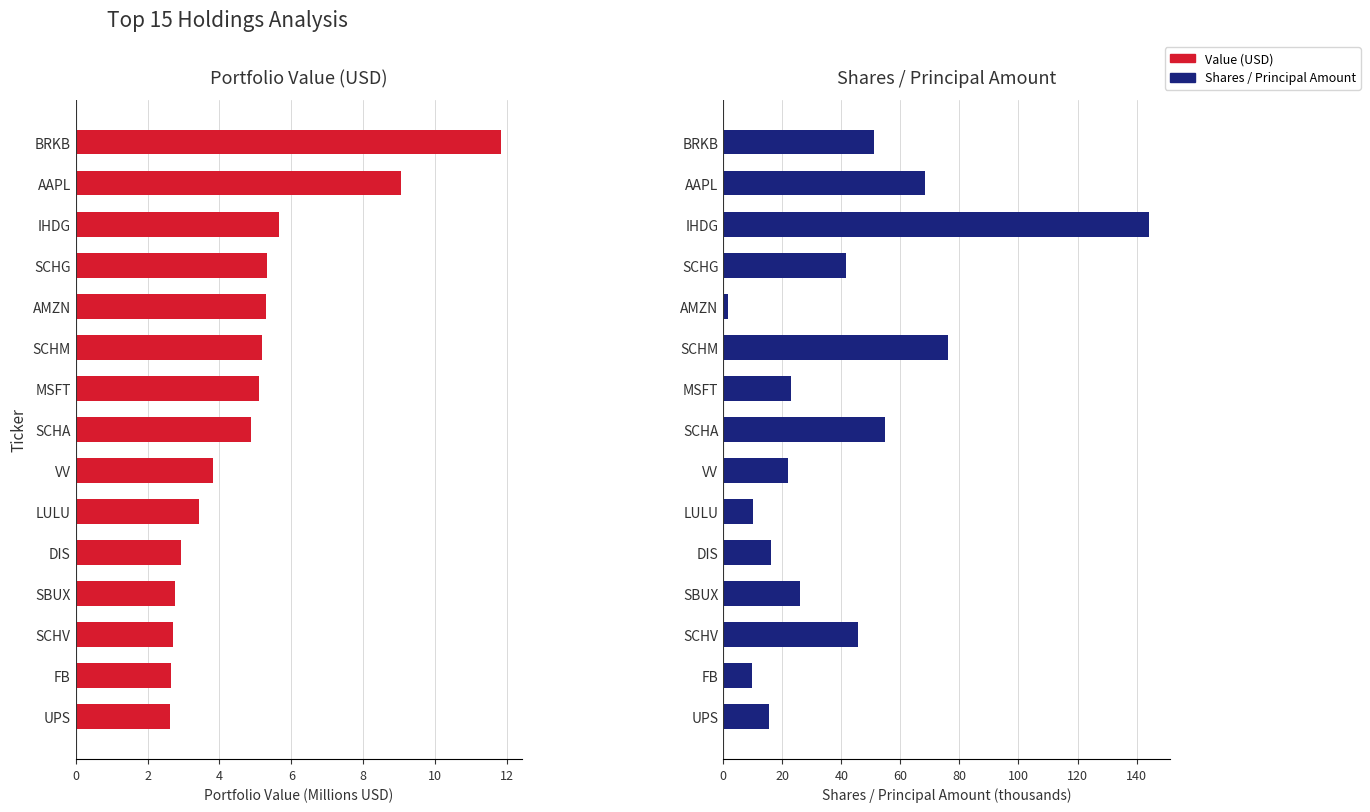

Is the value of Shares / Principal Amount at UPS greater than the value of Value (USD) at IHDG?

Yes